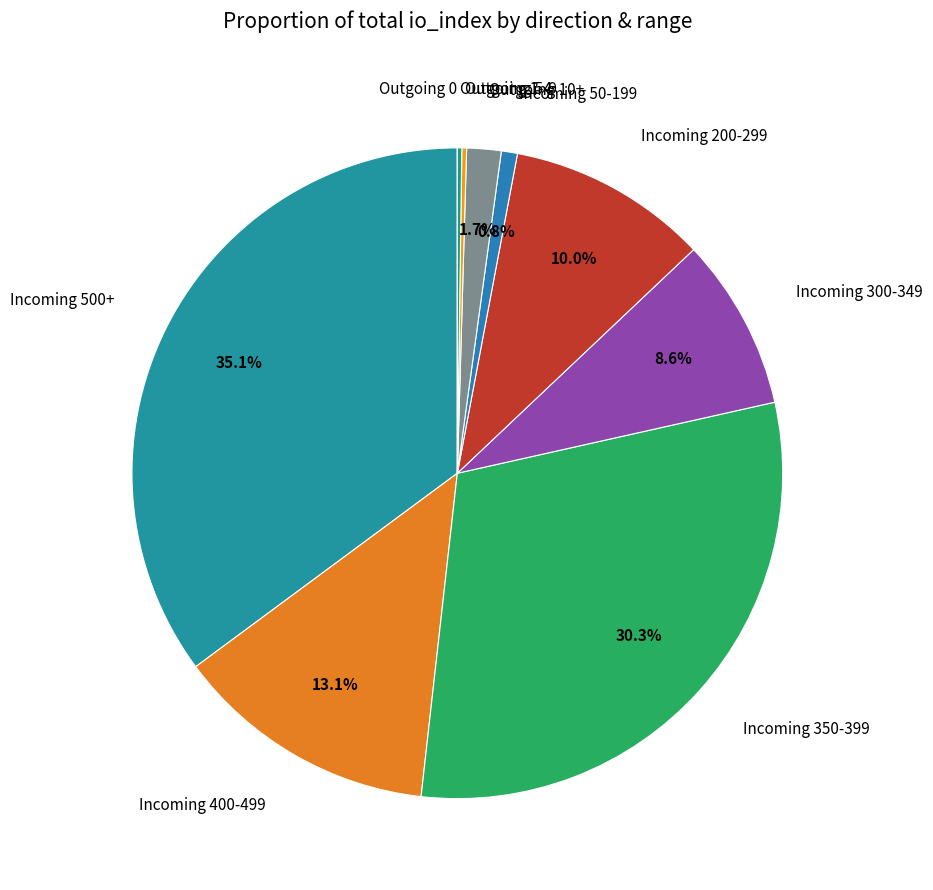

Which slice is the largest?

Incoming 500+